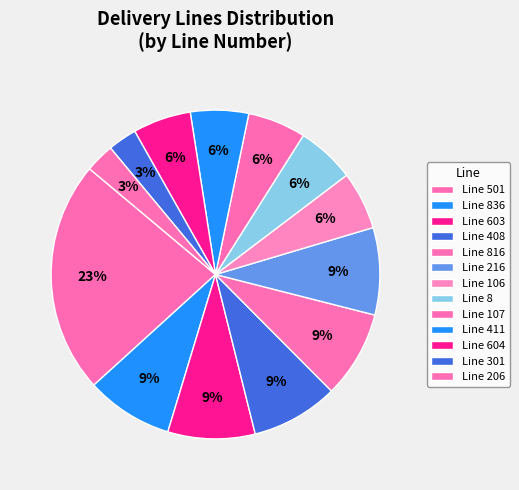

How many segments does this pie chart have?

13